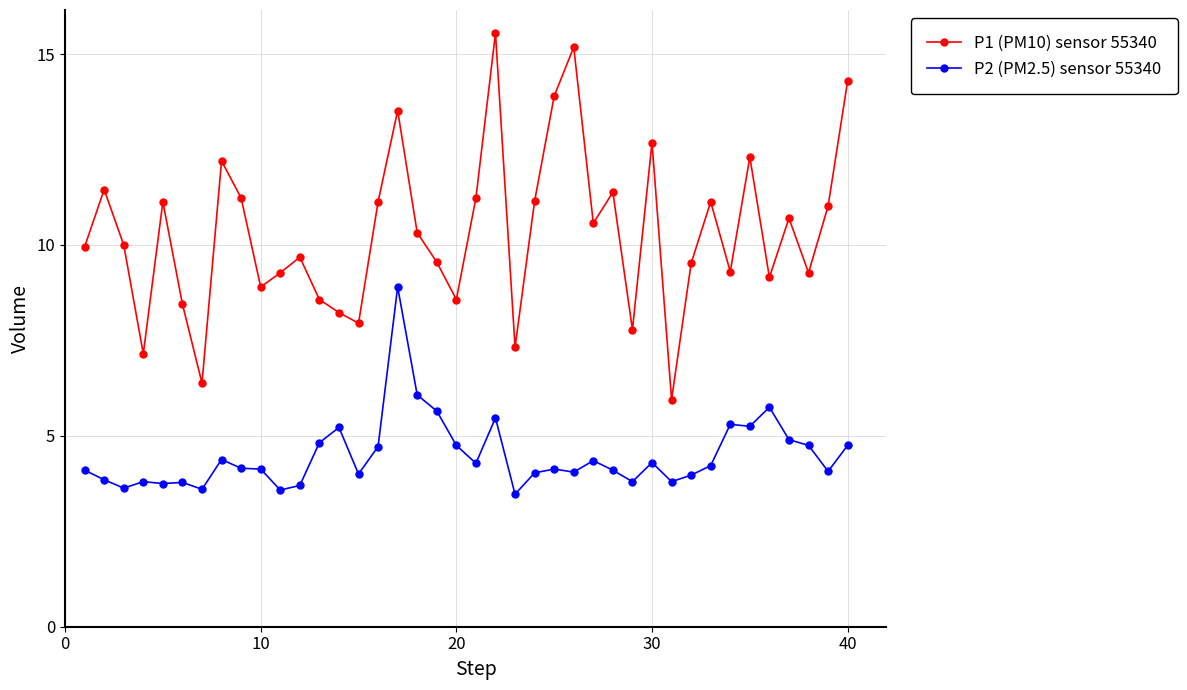

Which series has the largest total across all categories?

P1 (PM10) sensor 55340